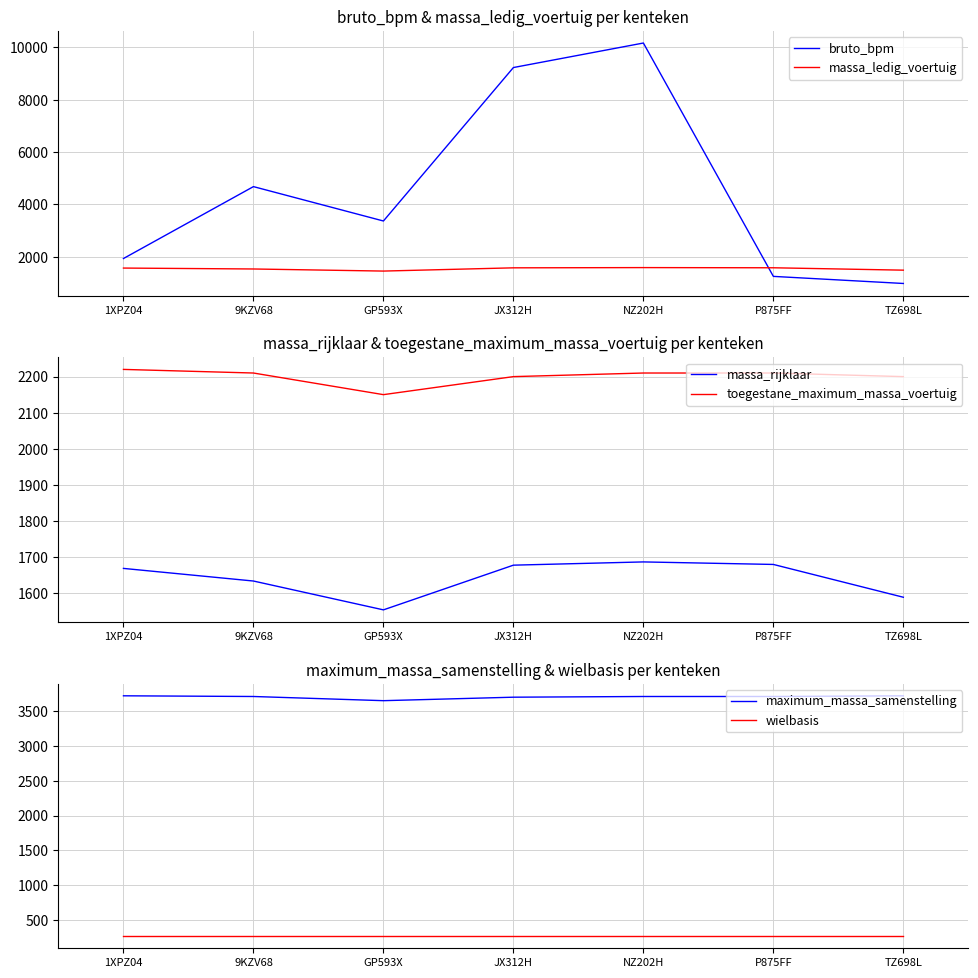

What is the spread (max minus min) of values at JX312H?

8964